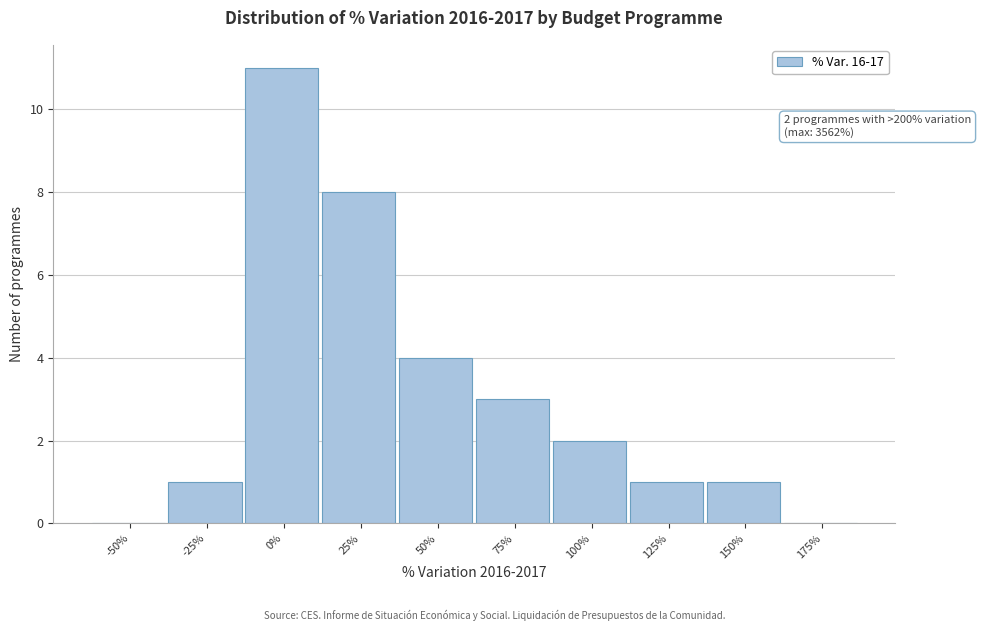

Reading left to right, list all the values displayed in this chart.

-50%=0	-25%=1	0%=11	25%=8	50%=4	75%=3	100%=2	125%=1	150%=1	175%=0